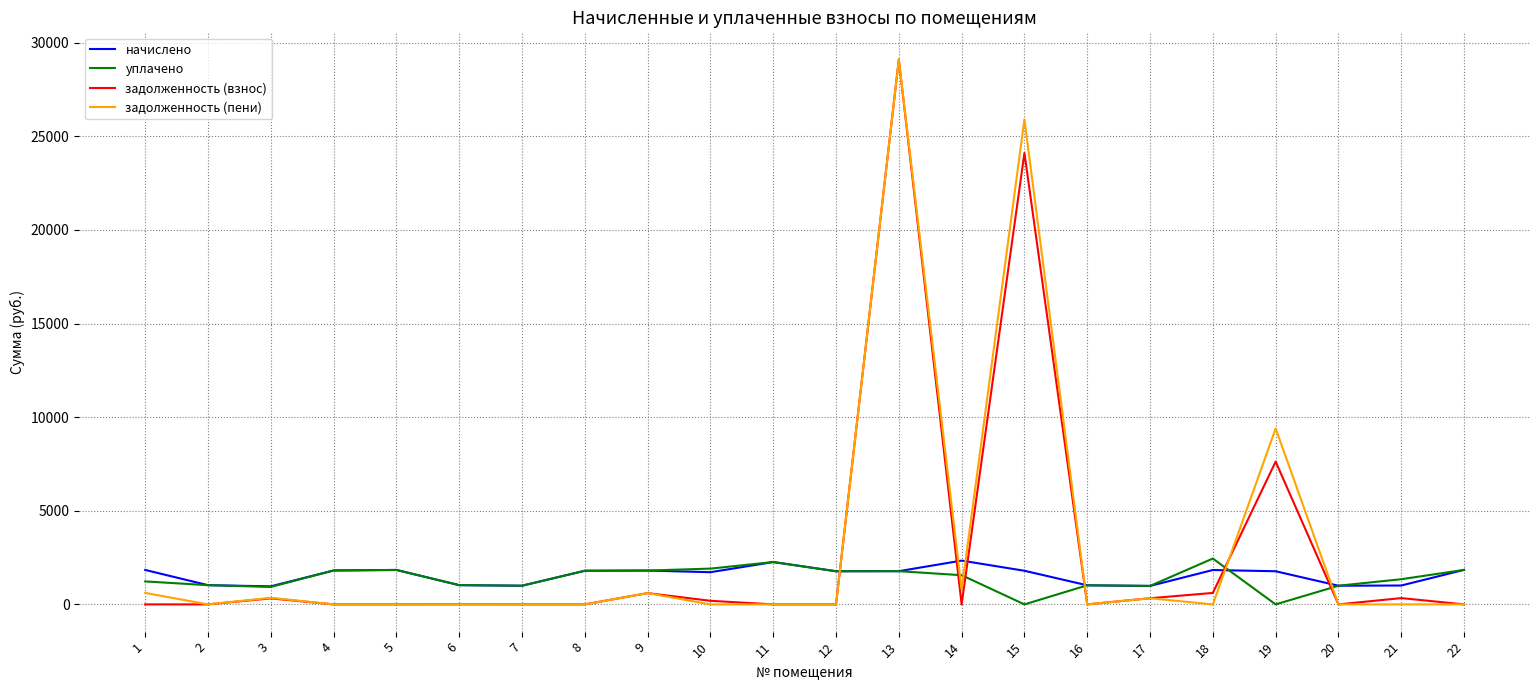

At which category is the sum across all series the highest?

13